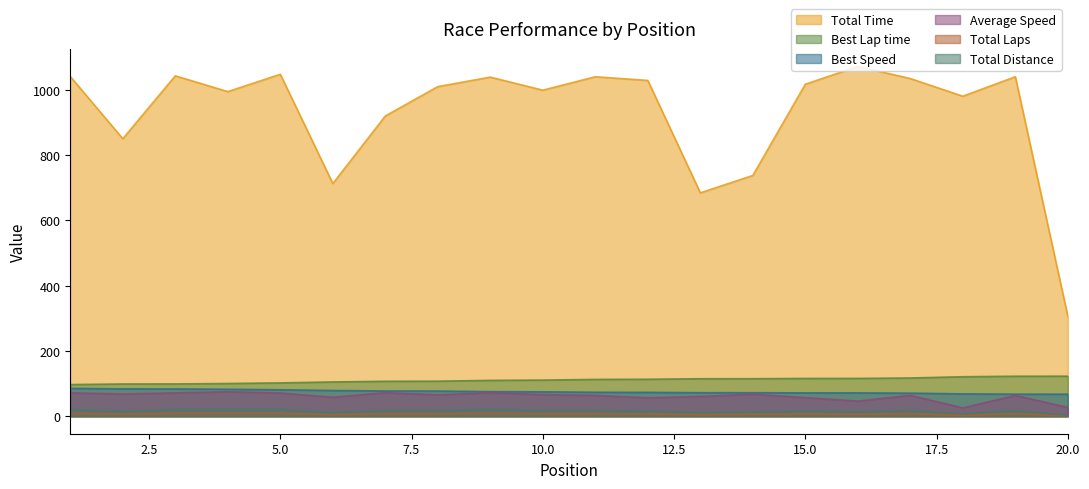

At which category is the sum across all series the highest?

5